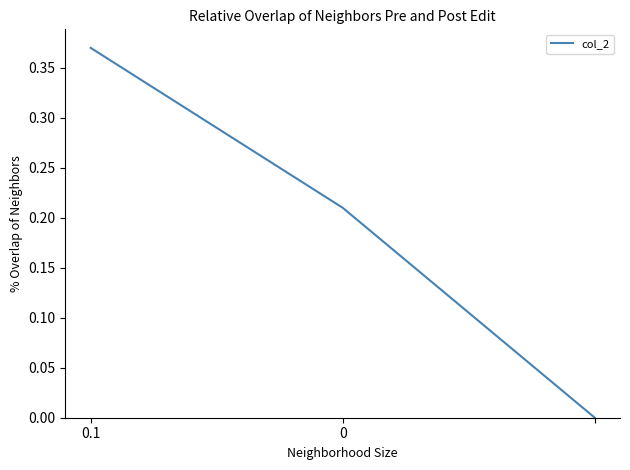

What is the sum of all values?

0.6